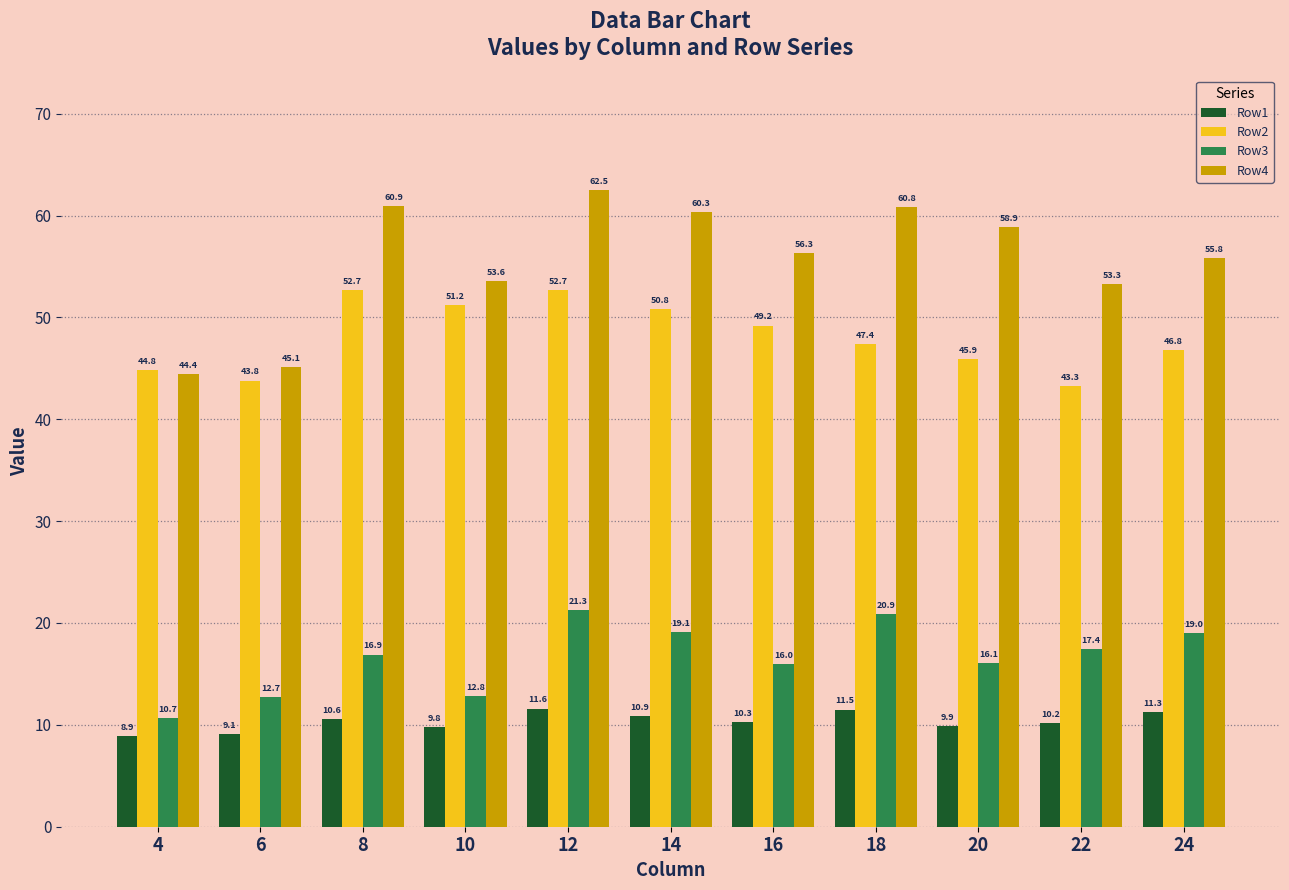

At 18, list the series in order from smallest to largest.

Row1, Row3, Row2, Row4